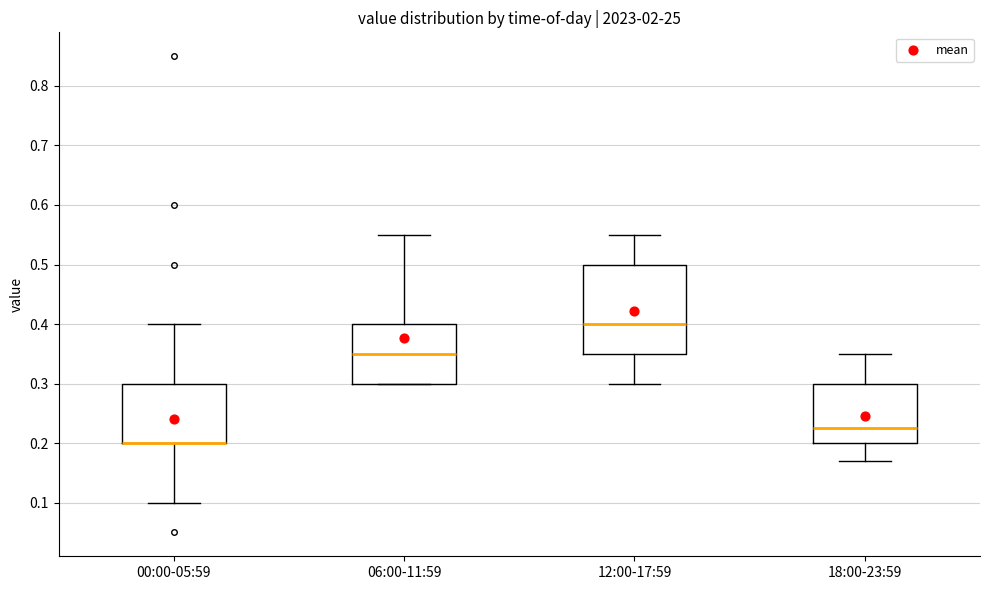

Reading left to right, transcribe this box plot: for each box, give where its median line is, the range the box spans, and where its two whiskers end, as read against the y-axis. The values are not printed on the chart, so give them approximately, as read against the axis.

00:00-05:59: median 0.20 (drawn on the box's lower edge), box 0.20 to 0.30, whiskers 0.10 to 0.40
06:00-11:59: median 0.35, box 0.30 to 0.40, whiskers 0.30 to 0.55
12:00-17:59: median 0.40, box 0.35 to 0.50, whiskers 0.30 to 0.55
18:00-23:59: median 0.23, box 0.20 to 0.30, whiskers 0.17 to 0.35